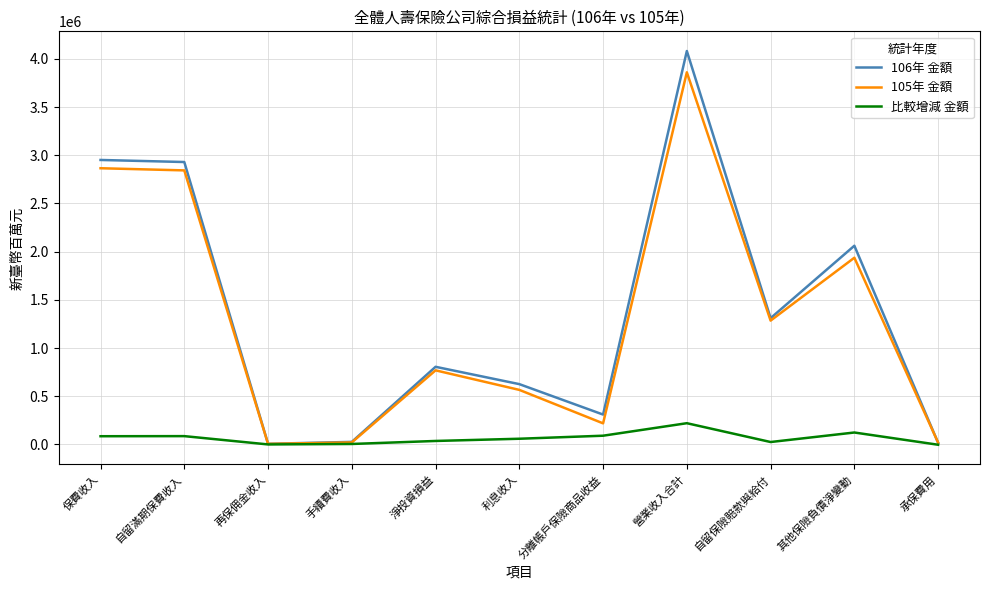

Which series has the widest spread of values?

106年 金額